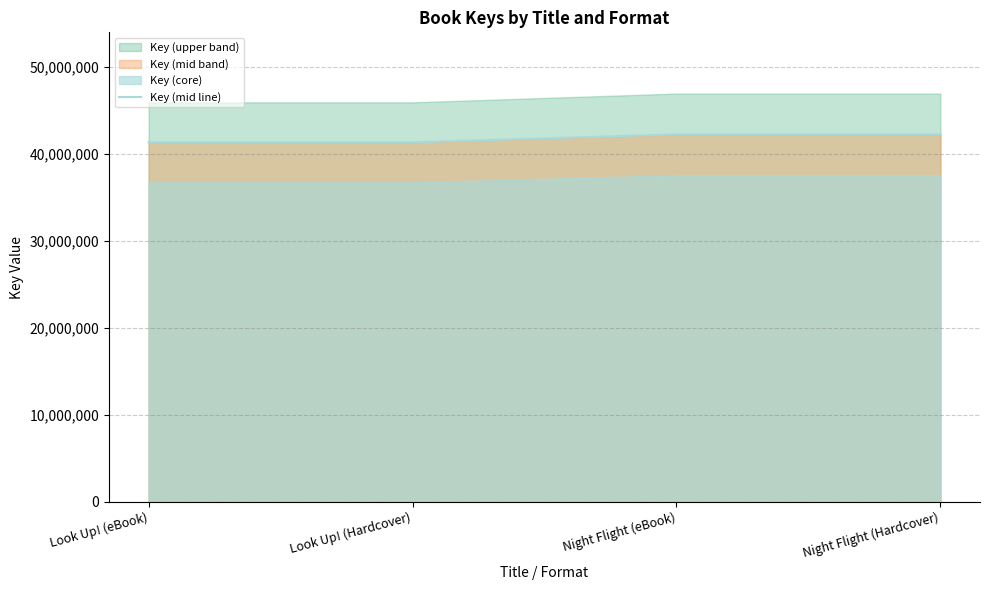

Which category has the lowest value across all series?

Look Up! (eBook)